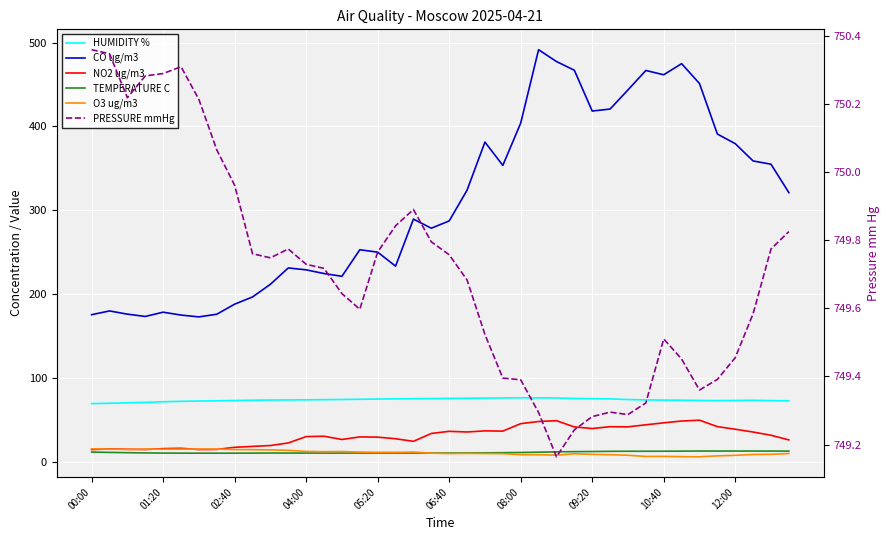

What are all the series names shown in the legend?

HUMIDITY %, CO ug/m3, NO2 ug/m3, TEMPERATURE C, O3 ug/m3, PRESSURE mmHg